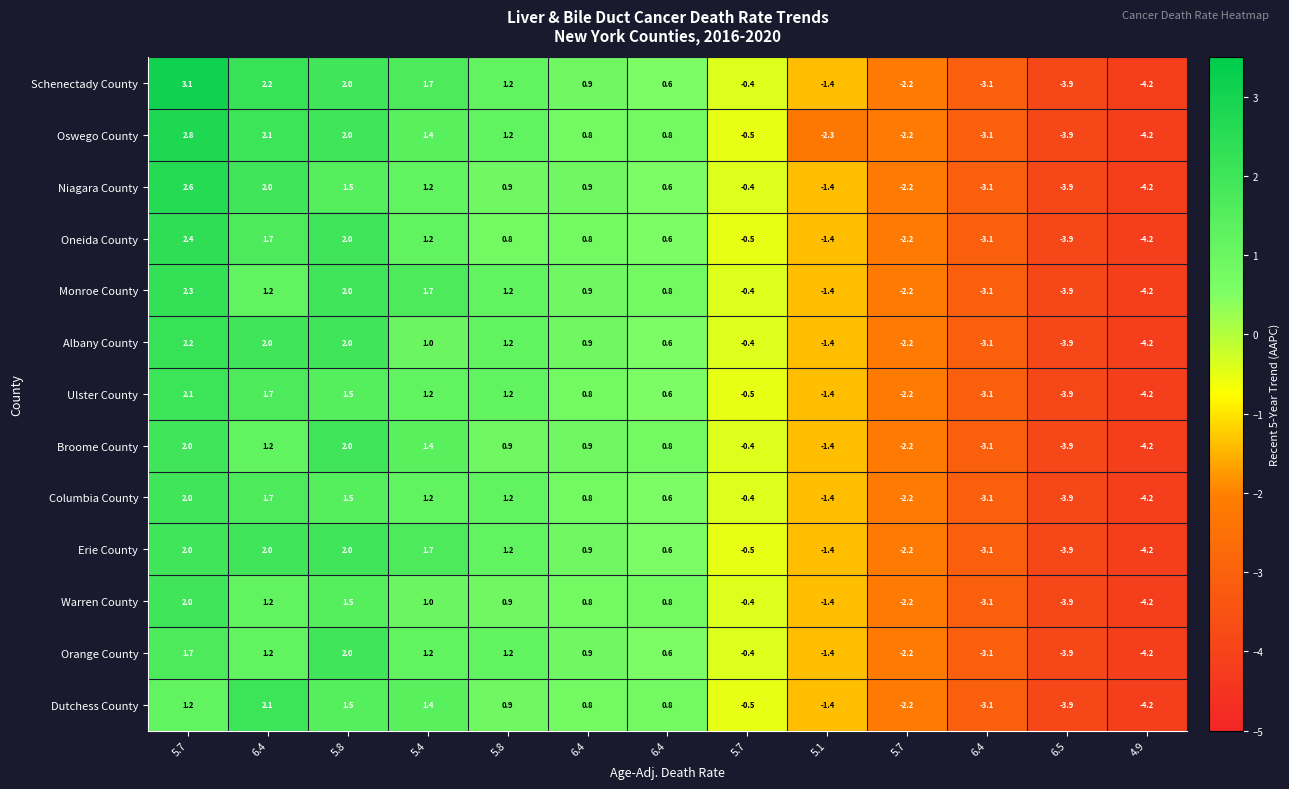

At which category is the sum across all series the highest?

5.7